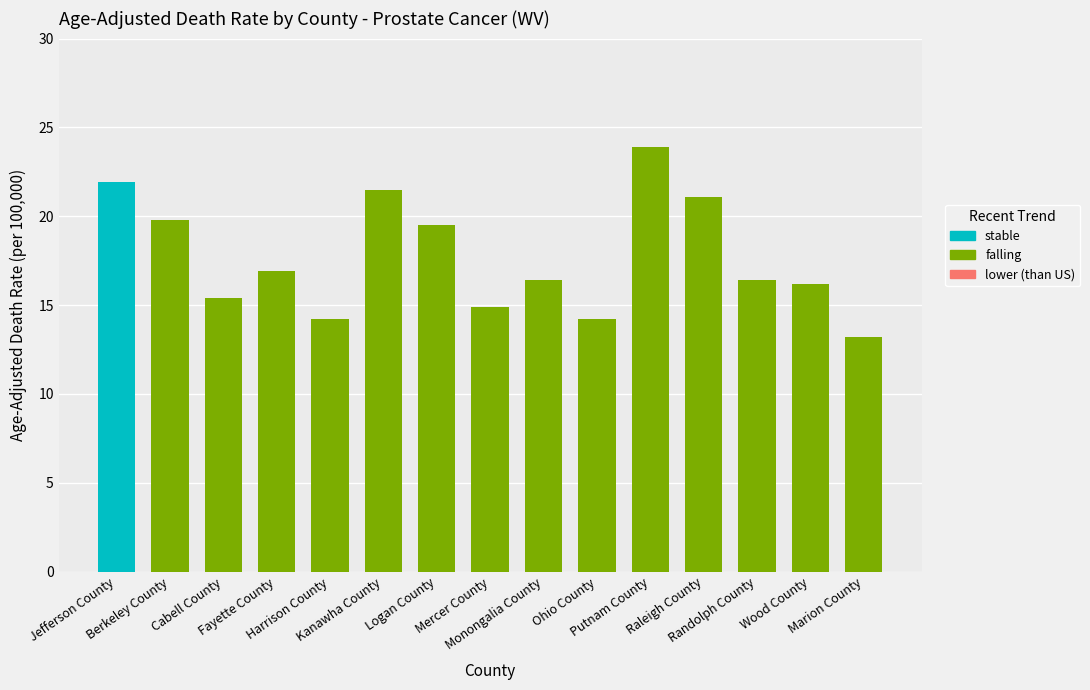

Between Putnam County and Raleigh County, which series saw the biggest shift?

falling